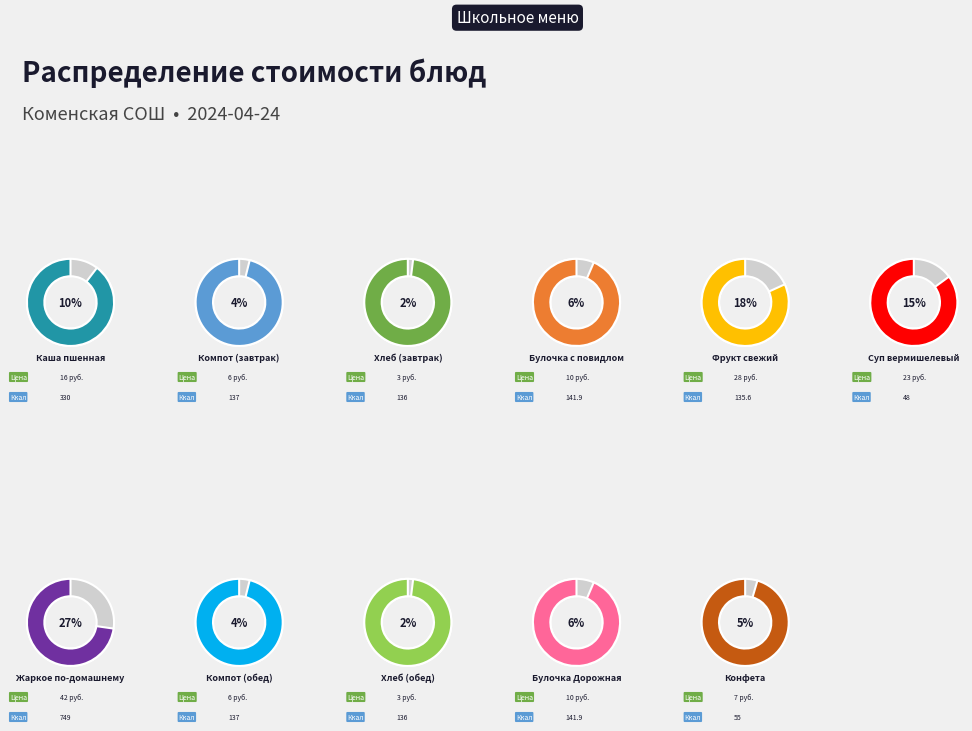

Combined, what portion of the pie is Фрукт свежий and конфета?

22.7%